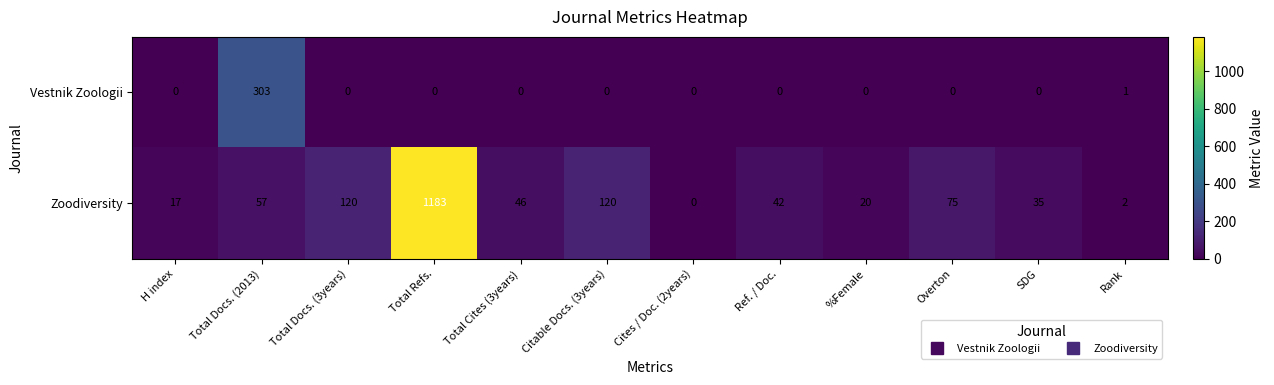

What is the sum of all Zoodiversity values?

1717